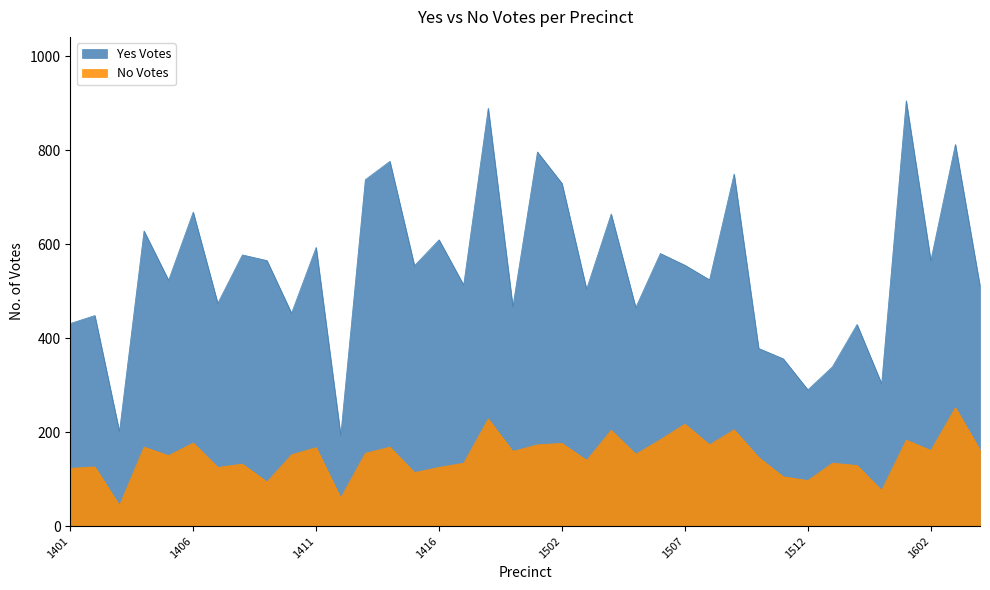

Where is the first local maximum for Yes Votes?

1402